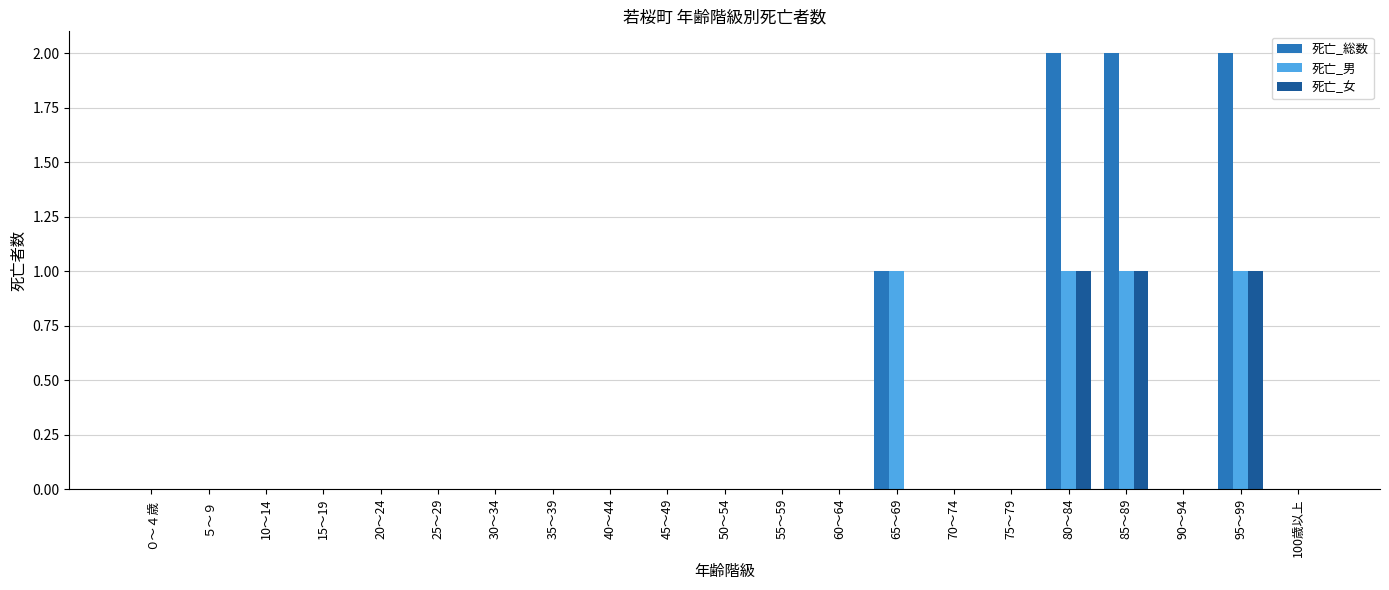

What is the sum of all 死亡_女 values?

3